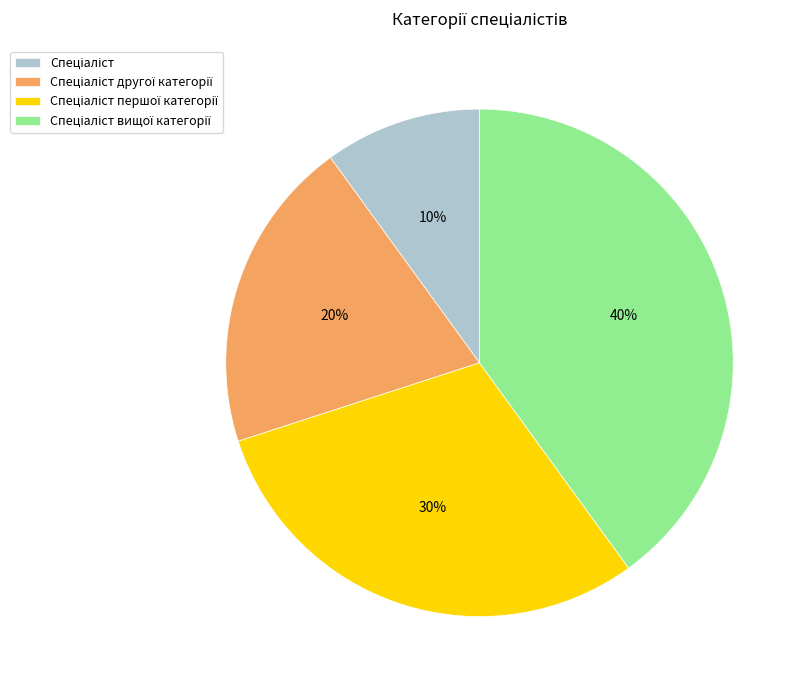

To the nearest percent, what is the difference between the largest and smallest slice percentages?

30%